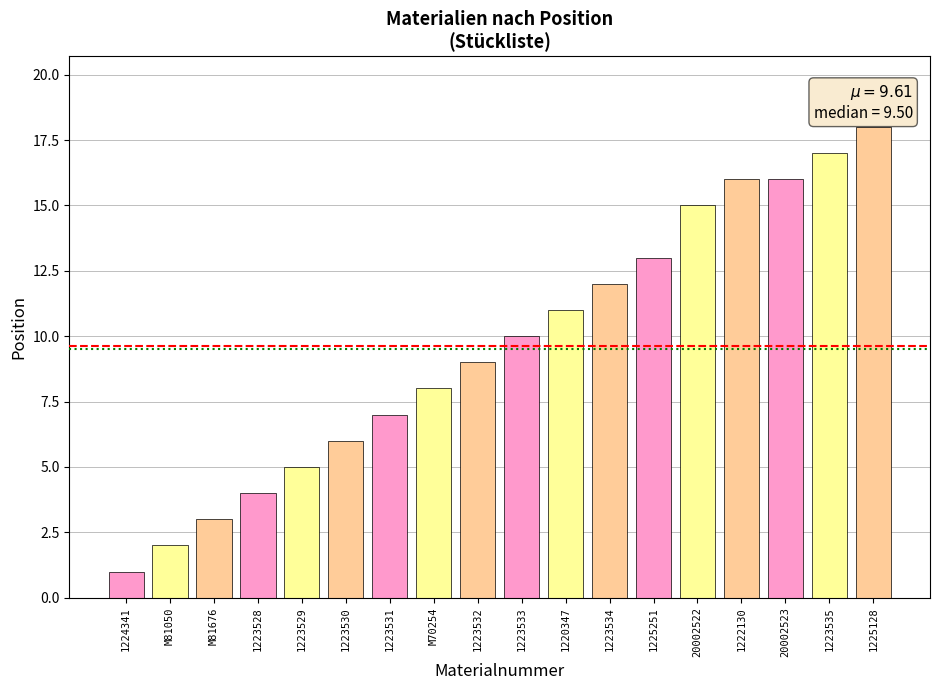

What is the change in value from 1223531 to 1225128?

+11